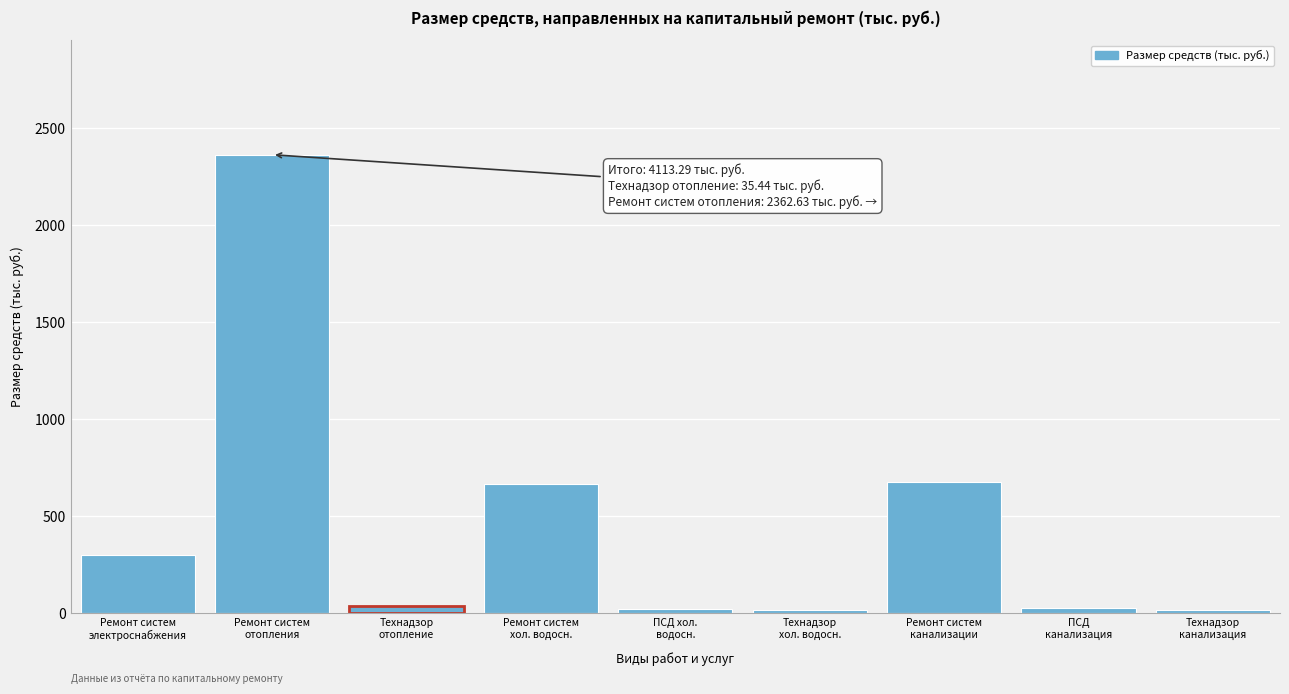

What is the value of the 7th bar from the left?

673.9